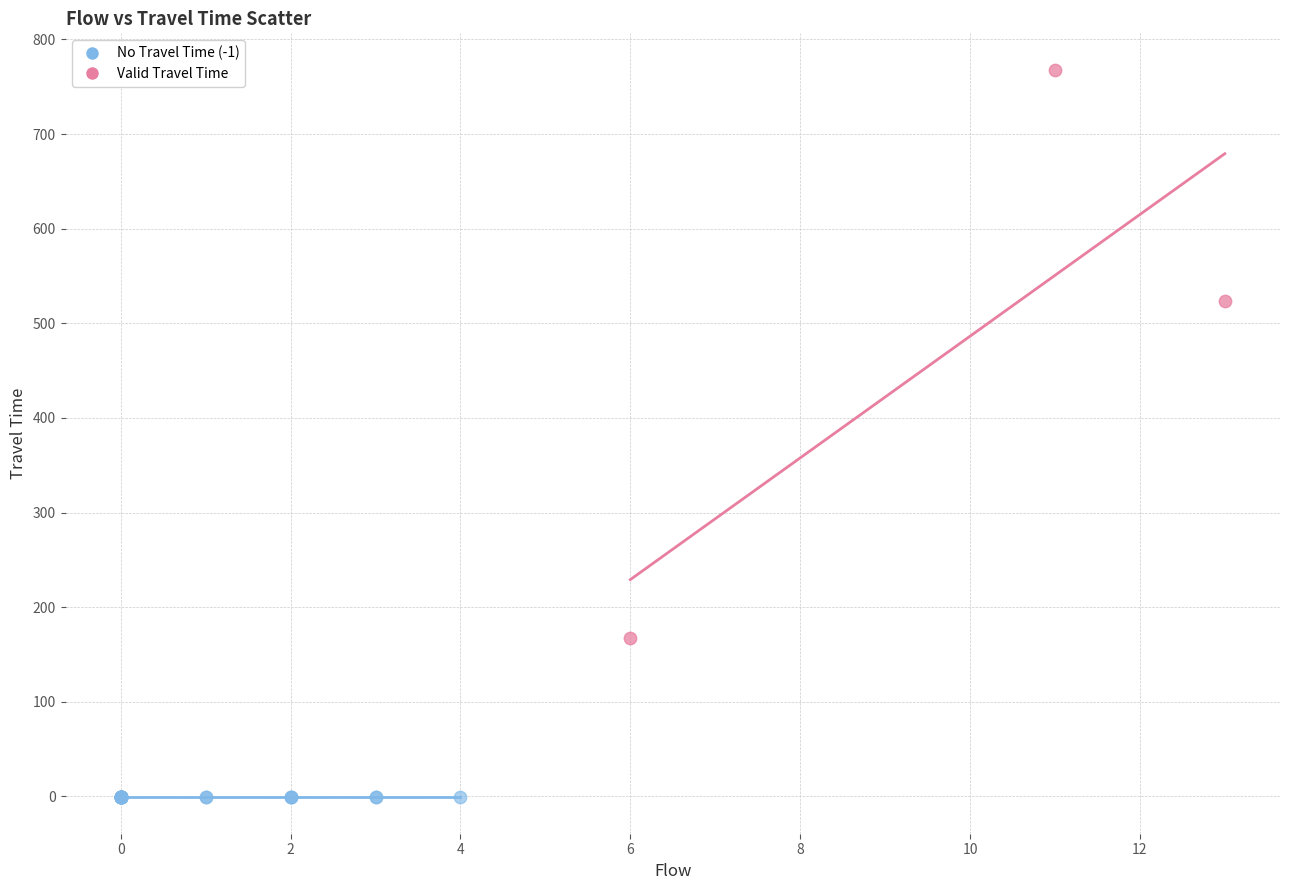

Which series reaches the maximum Y coordinate?

Valid Travel Time